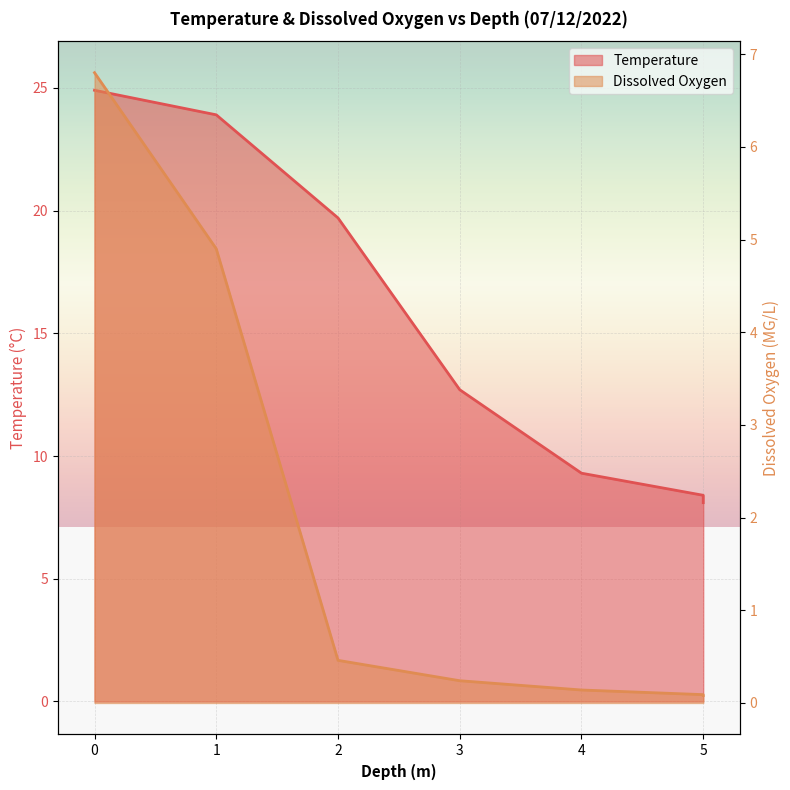

Which series changed the most between 3 and 4?

Temperature